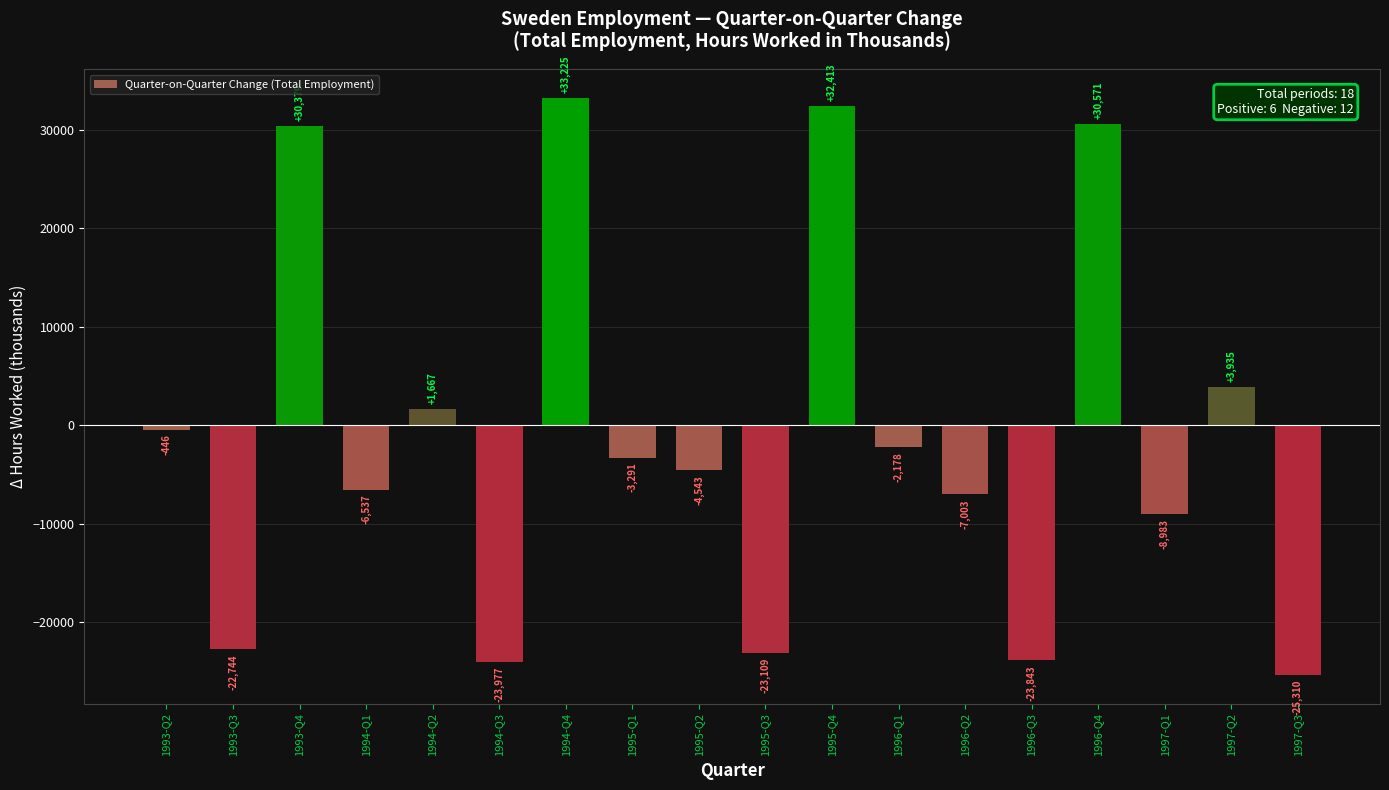

Between 1994-Q1 and 1995-Q4, which is larger?

1995-Q4